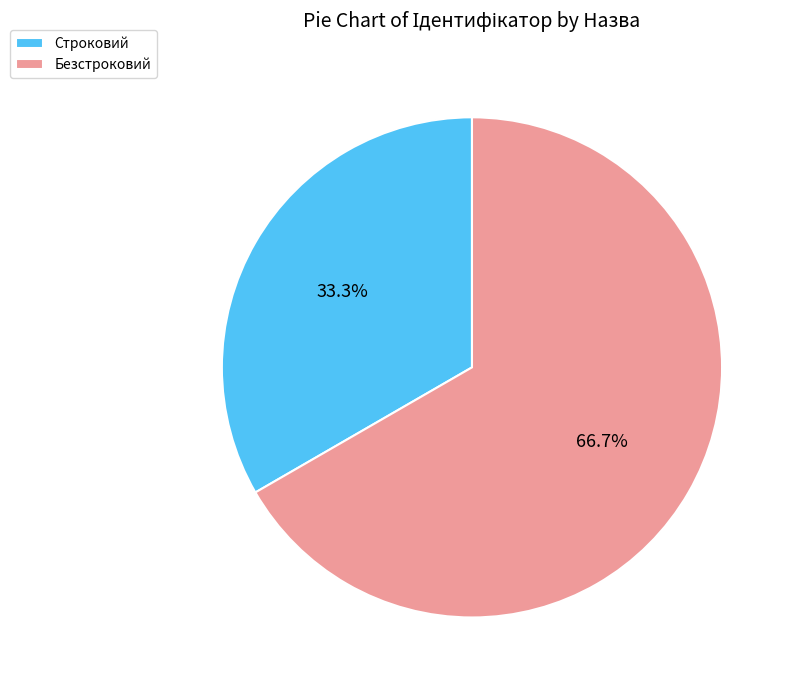

What percentage is the Строковий slice, to the nearest percent?

33%